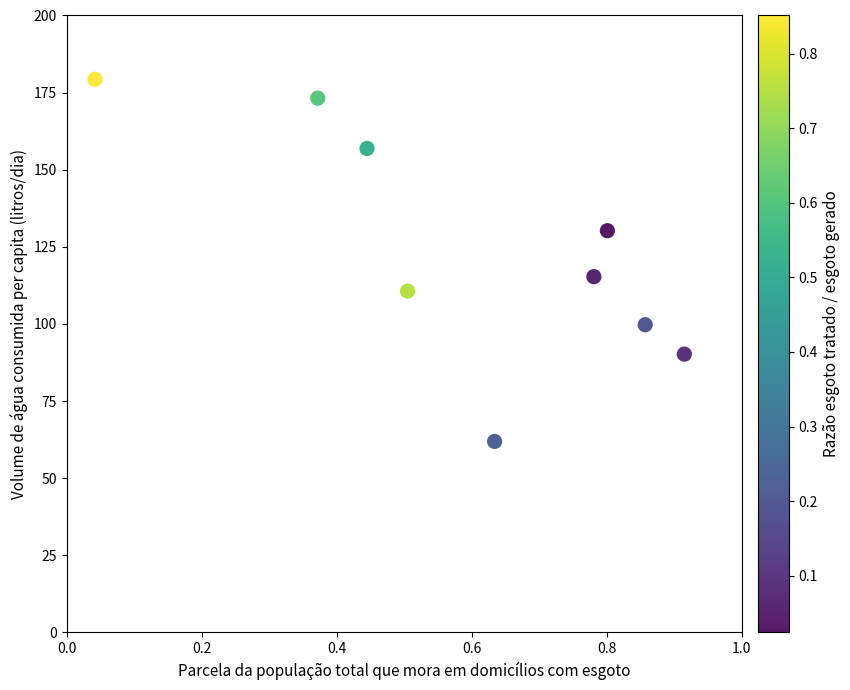

What Y value in the scatter plot is closest to 120?

115.3